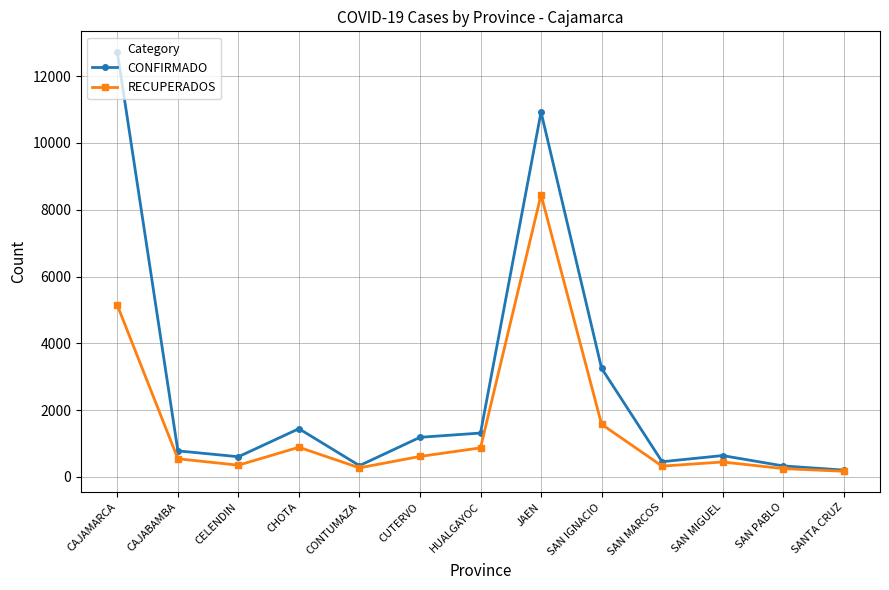

What is the minimum value shown in the chart?

169